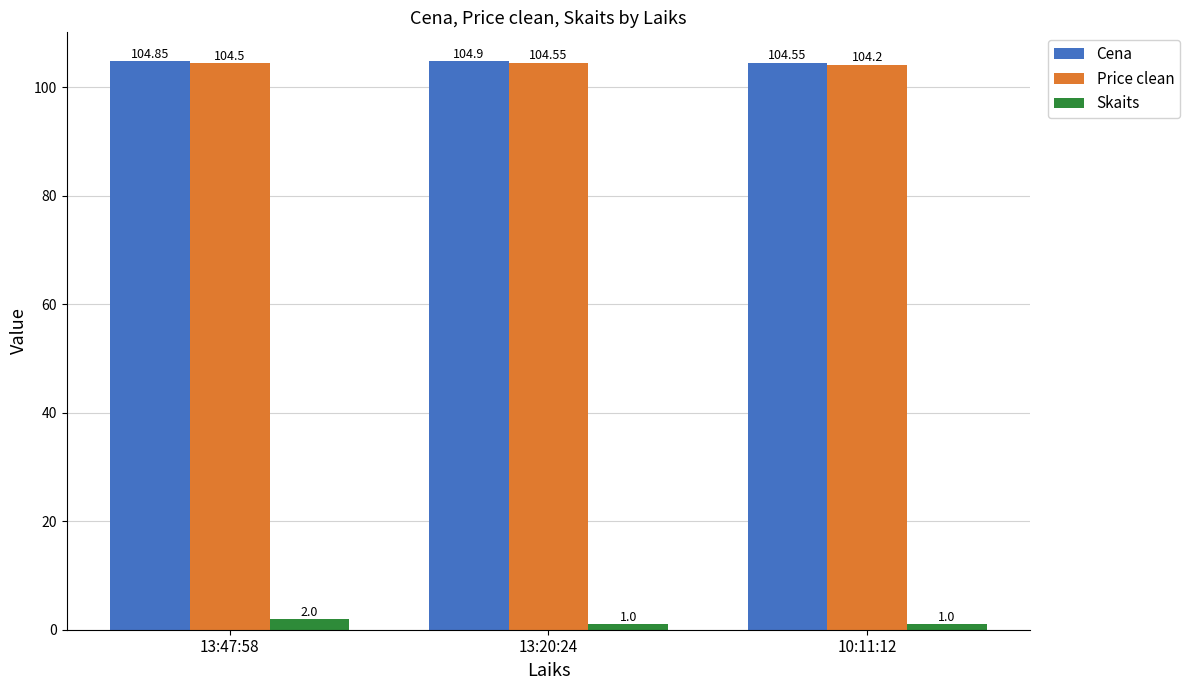

What are all the series names shown in the legend?

Cena, Price clean, Skaits